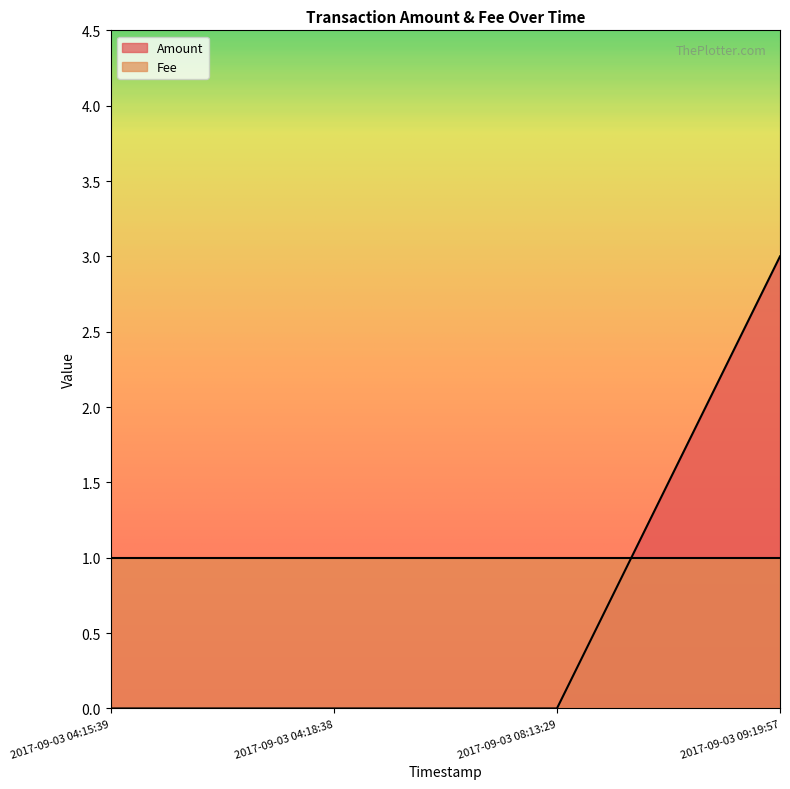

What is the sum of all values?

3